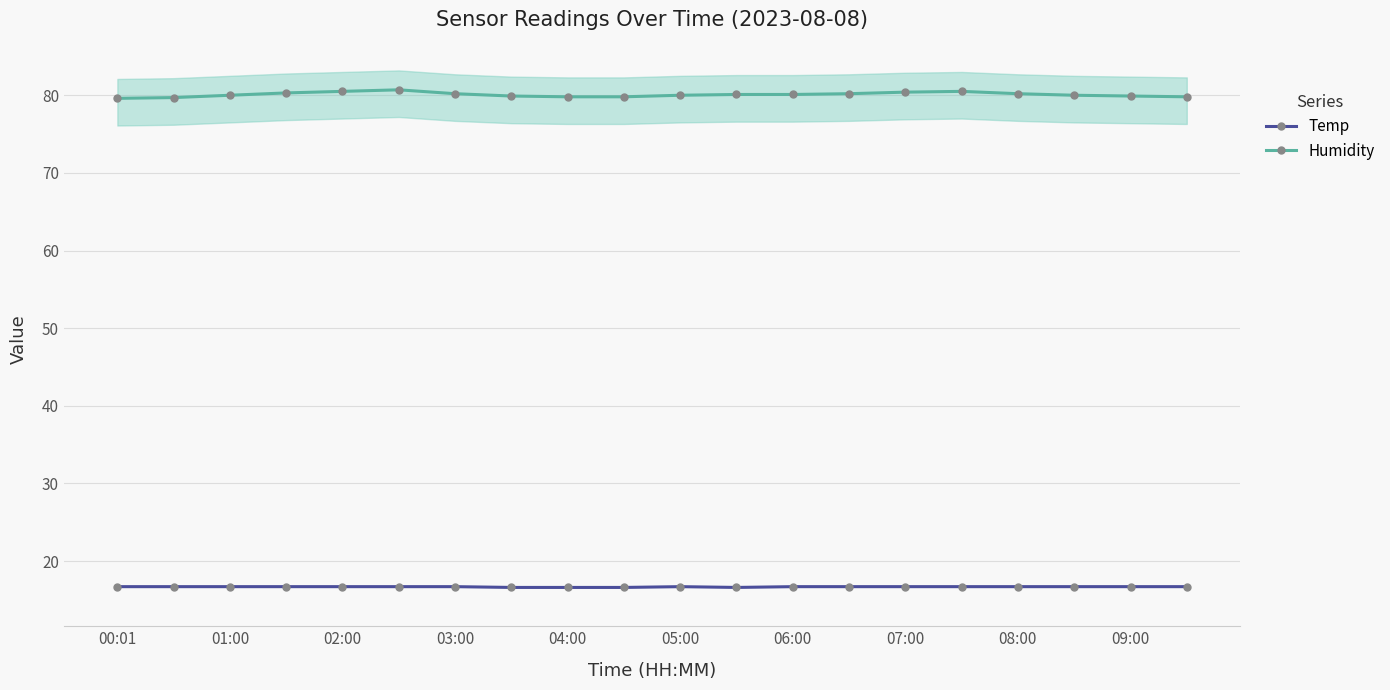

Reading right to left, transcribe all the data shown in this chart.

Temp: 16.7	16.7	16.7	16.7	16.7	16.7	16.7	16.7	16.6	16.7	16.6	16.6	16.6	16.7	16.7	16.7	16.7	16.7	16.7	16.7
Humidity: 79.8	79.9	80.0	80.2	80.5	80.4	80.2	80.1	80.1	80.0	79.8	79.8	79.9	80.2	80.7	80.5	80.3	80.0	79.7	79.6